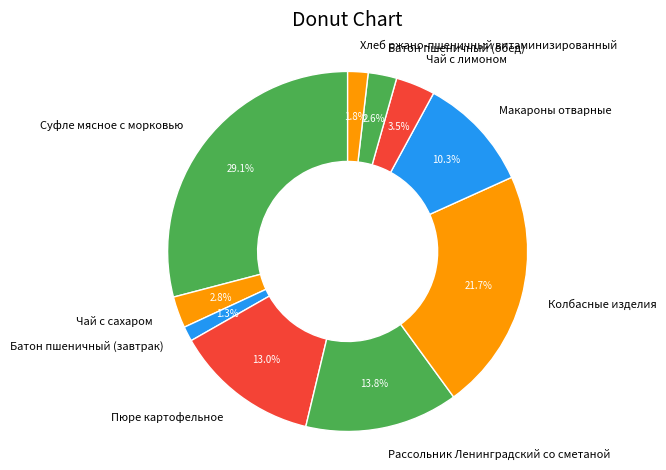

What percentage is the Суфле мясное с морковью slice, to the nearest percent?

29%